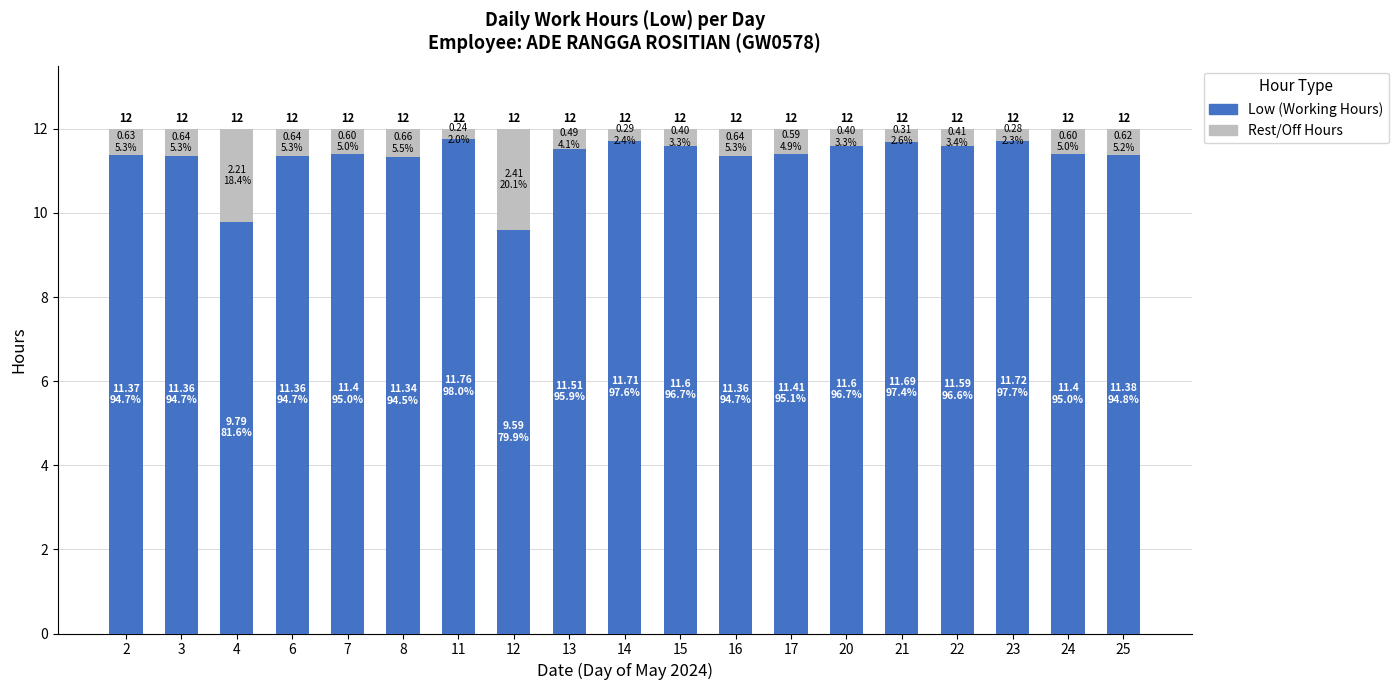

Does the chart contain stacked bars?

Yes